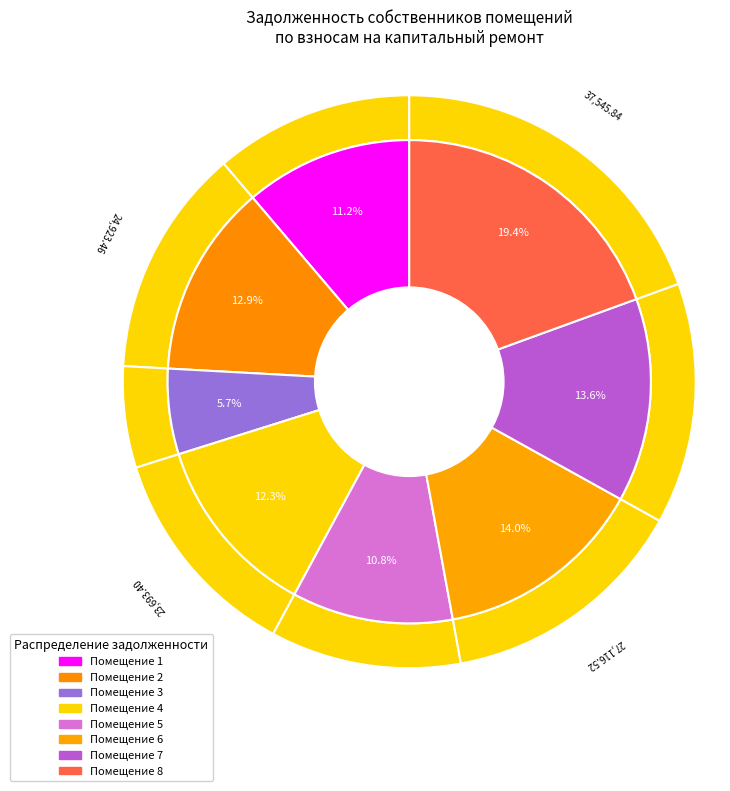

What percentage is the 2 slice, to the nearest percent?

13%